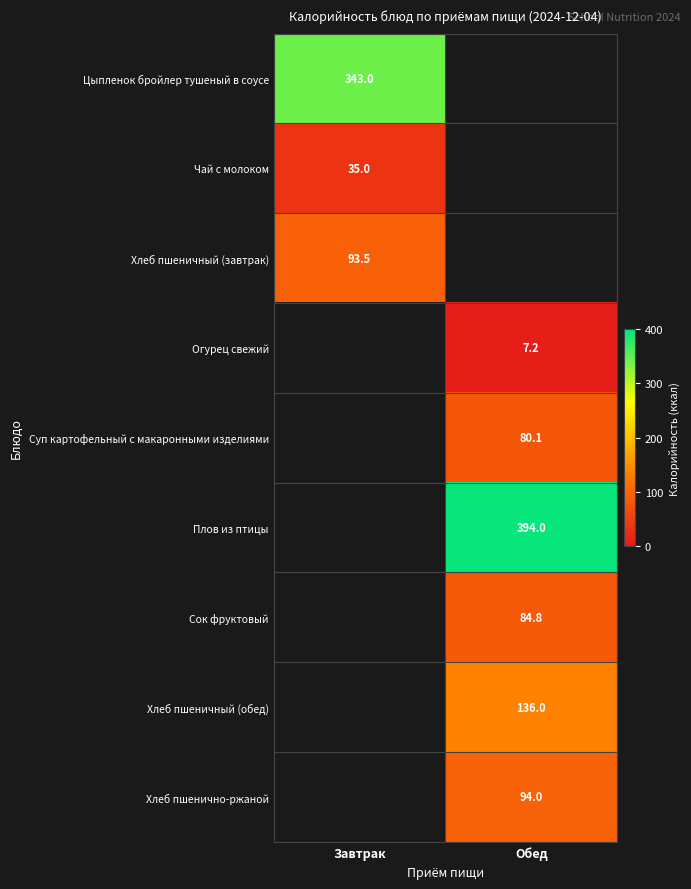

True or false: Хлеб пшенично-ржаной has a value of 137.6 at Обед.

False